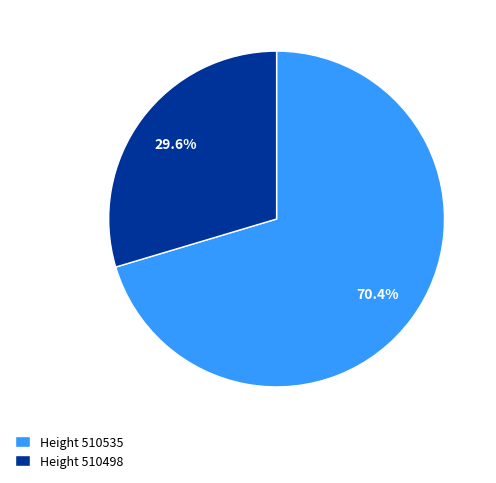

Is there a majority slice in this chart?

Yes